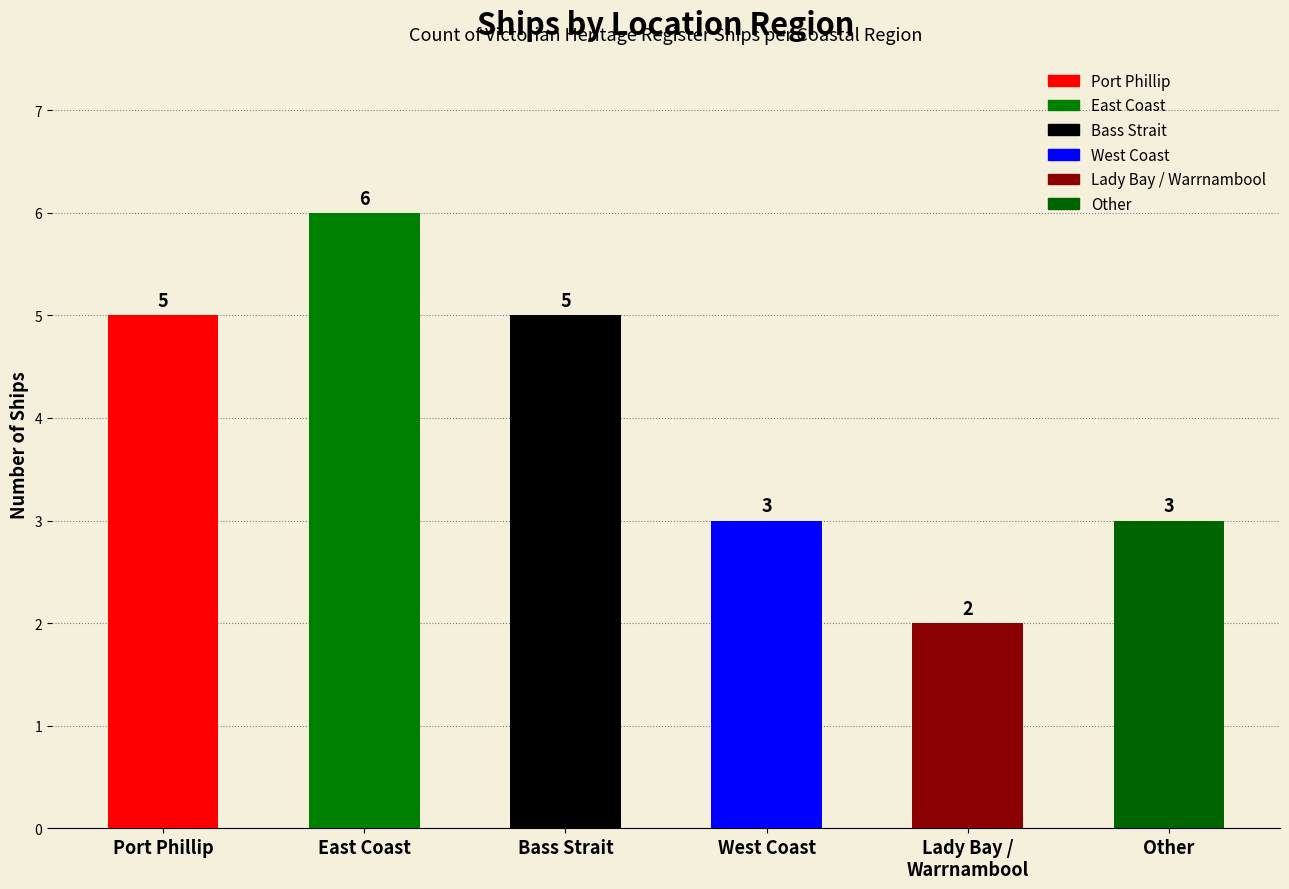

Read the value at Other.

3